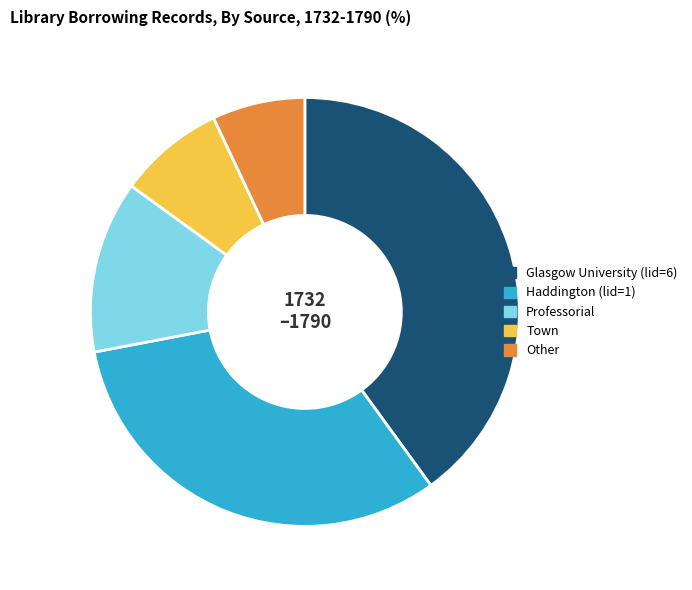

Rank the categories by value from lowest to highest.

Other, Town, Professorial, Haddington (lid=1), Glasgow University (lid=6)